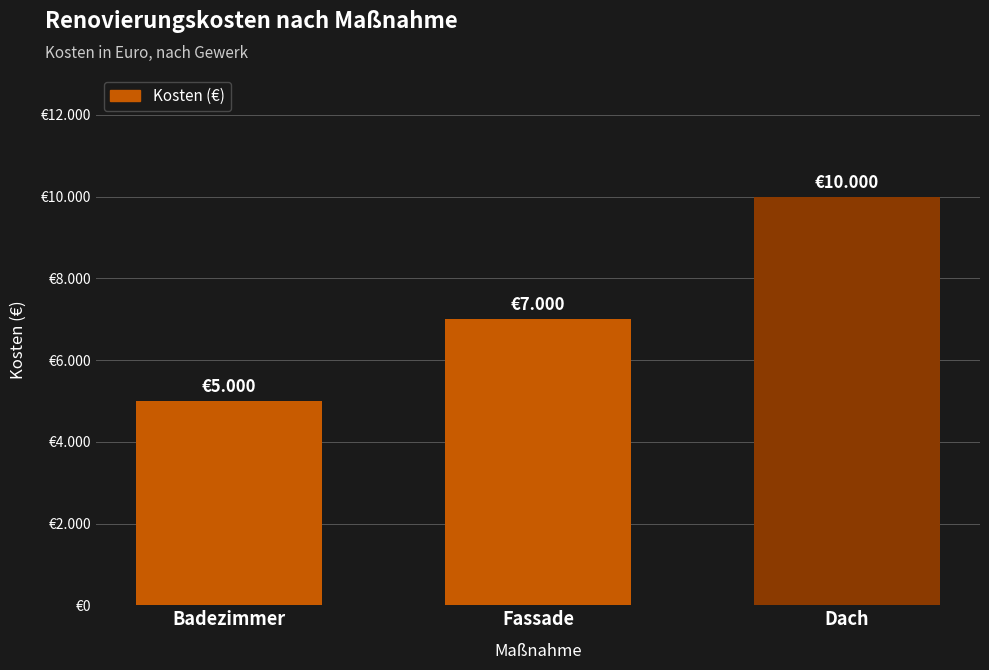

How many values are between 5000 and 10000?

3